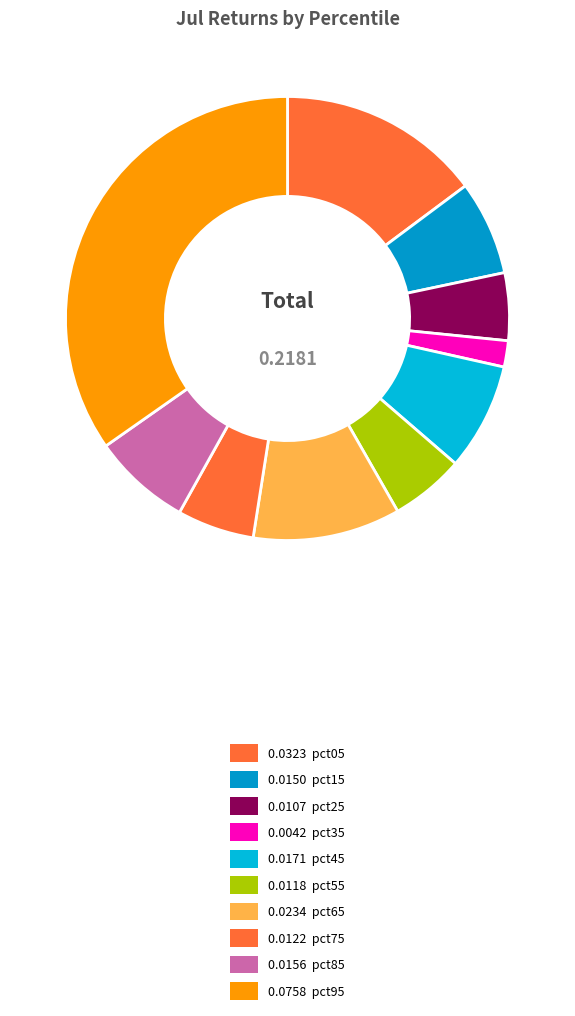

Which category has the smallest portion of the pie?

pct35